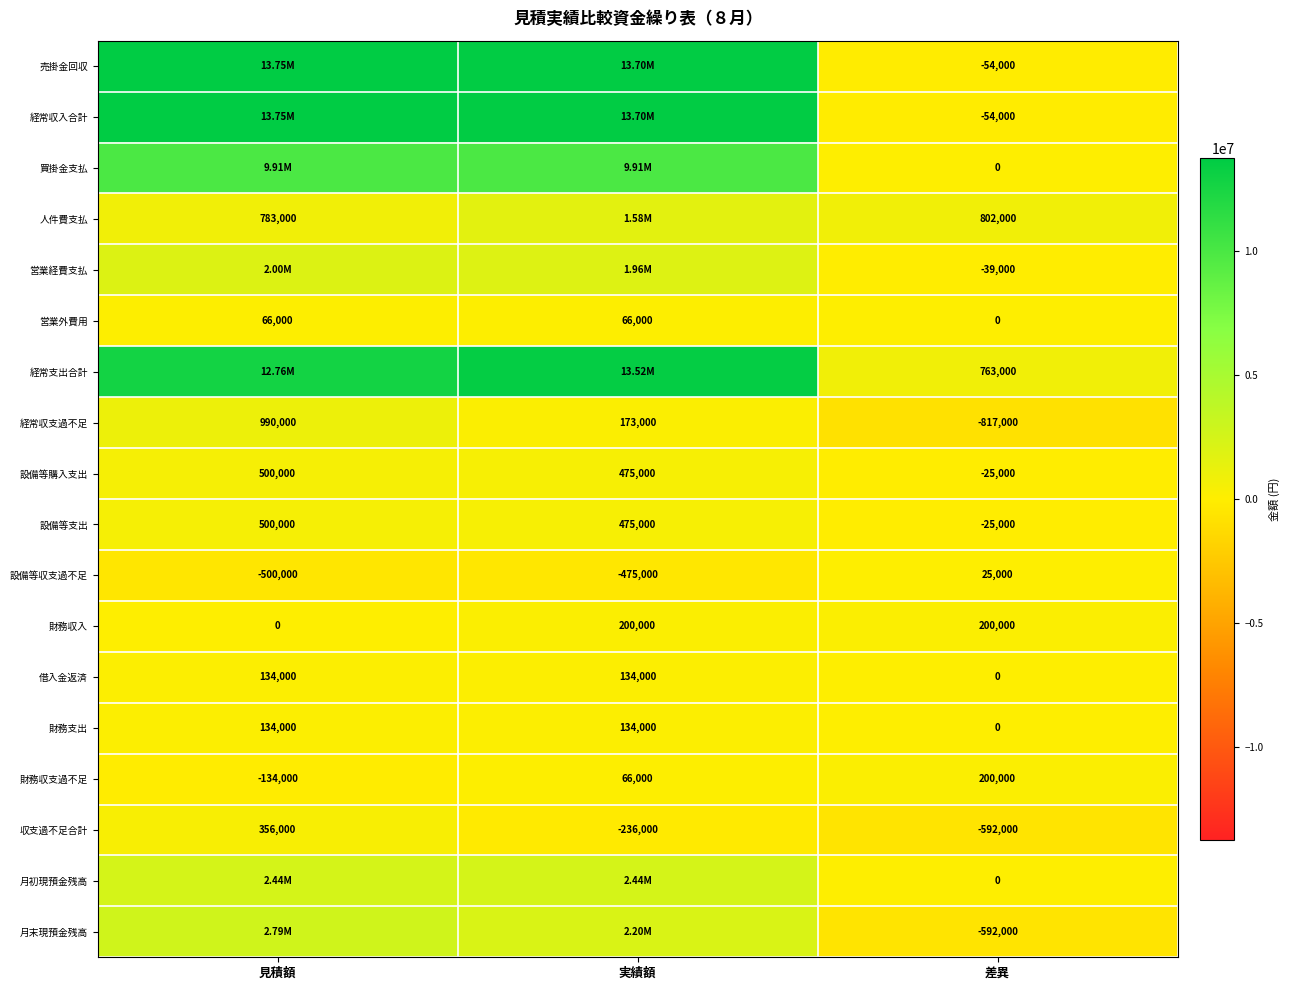

True or false: 設備等購入支出 has a value of 500000 at 見積額.

True